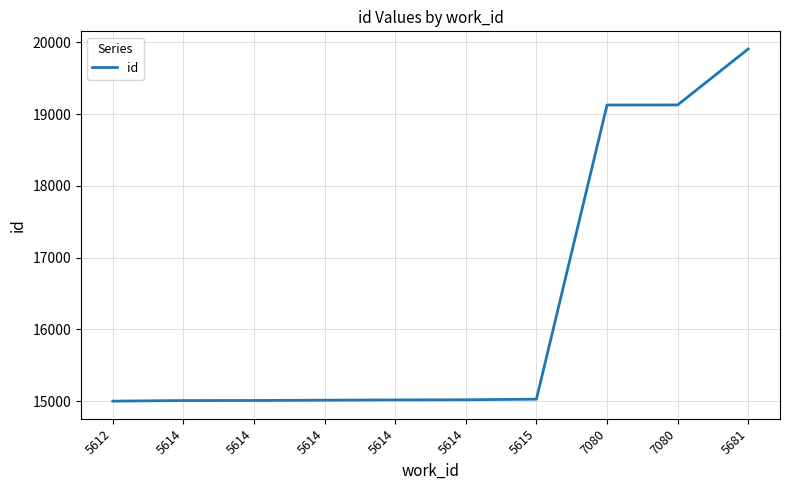

What is the smallest value displayed?

14999